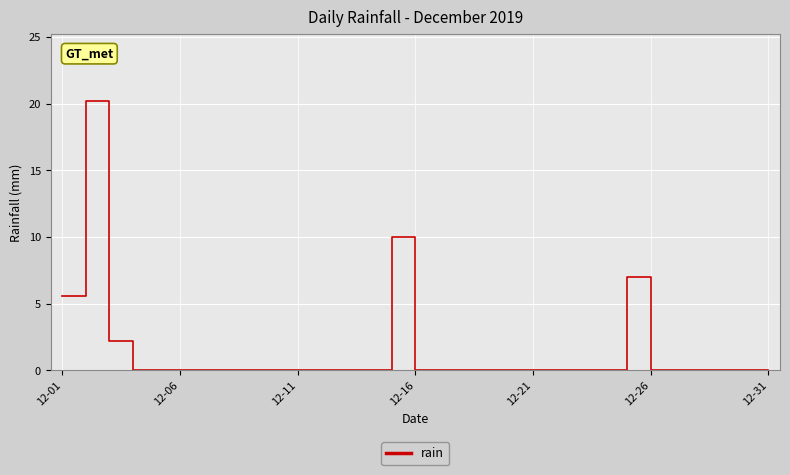

What is the maximum value shown in the chart?

20.2